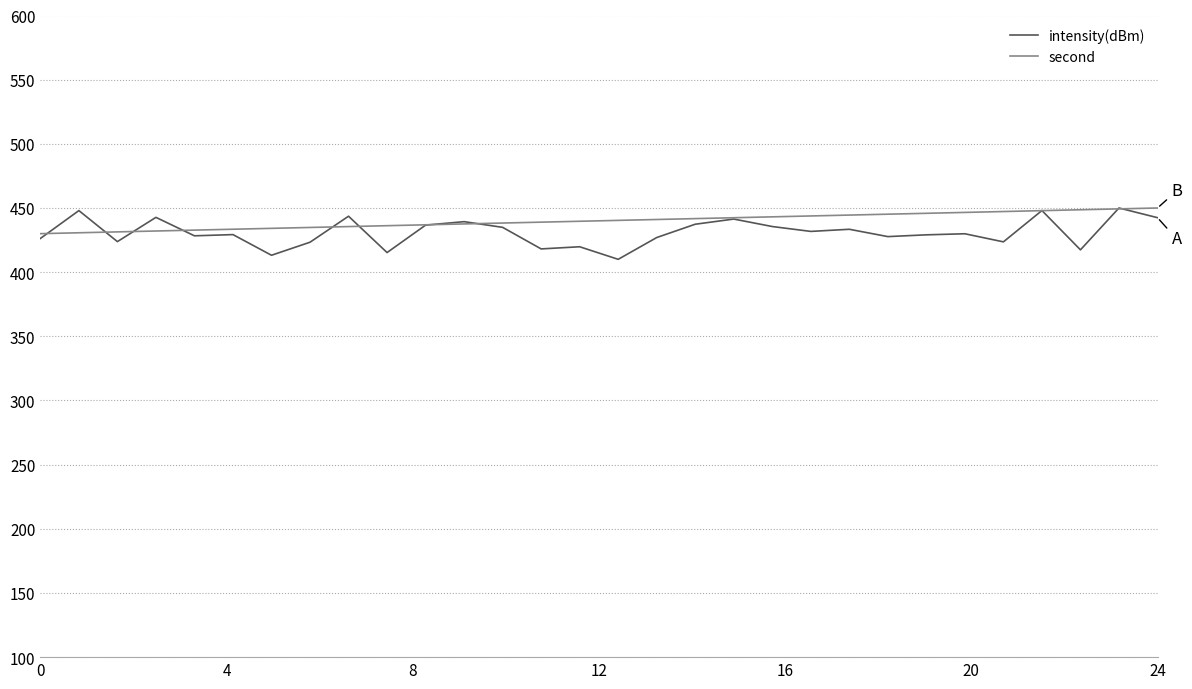

Which series has the largest range (max minus min)?

intensity(dBm)